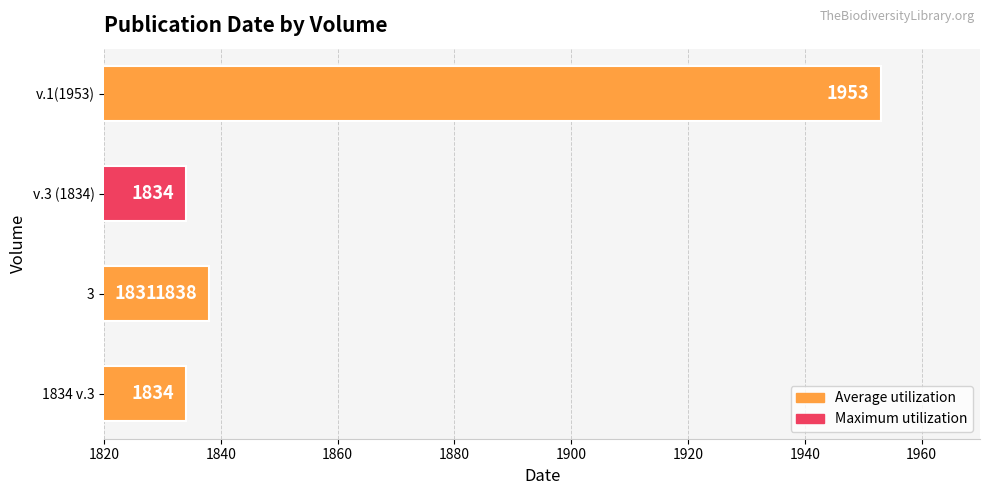

How many data points are above 1834?

2